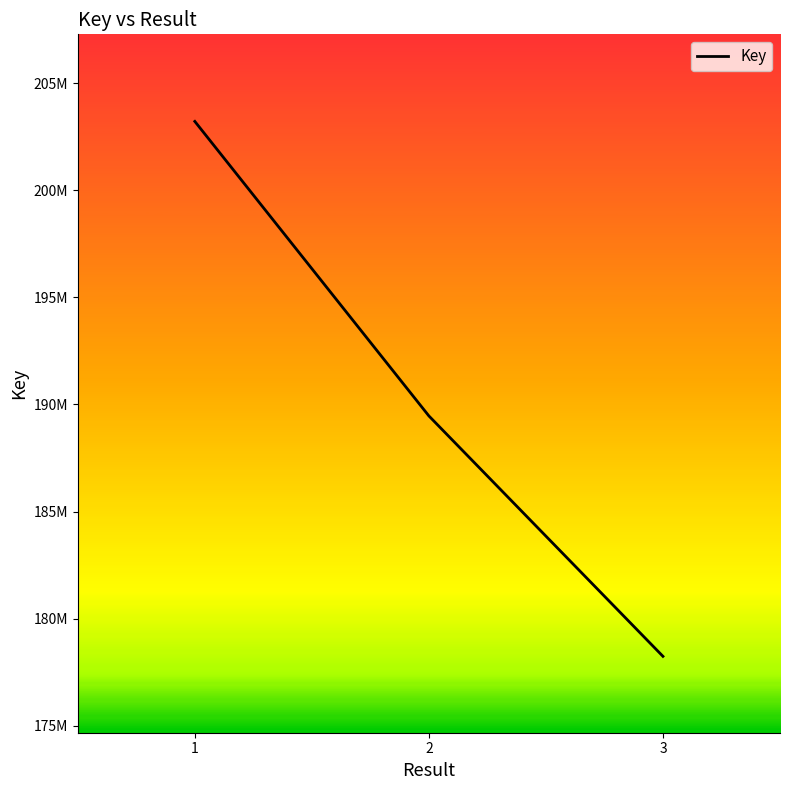

What is the value of the 2nd point from the left?

189463585